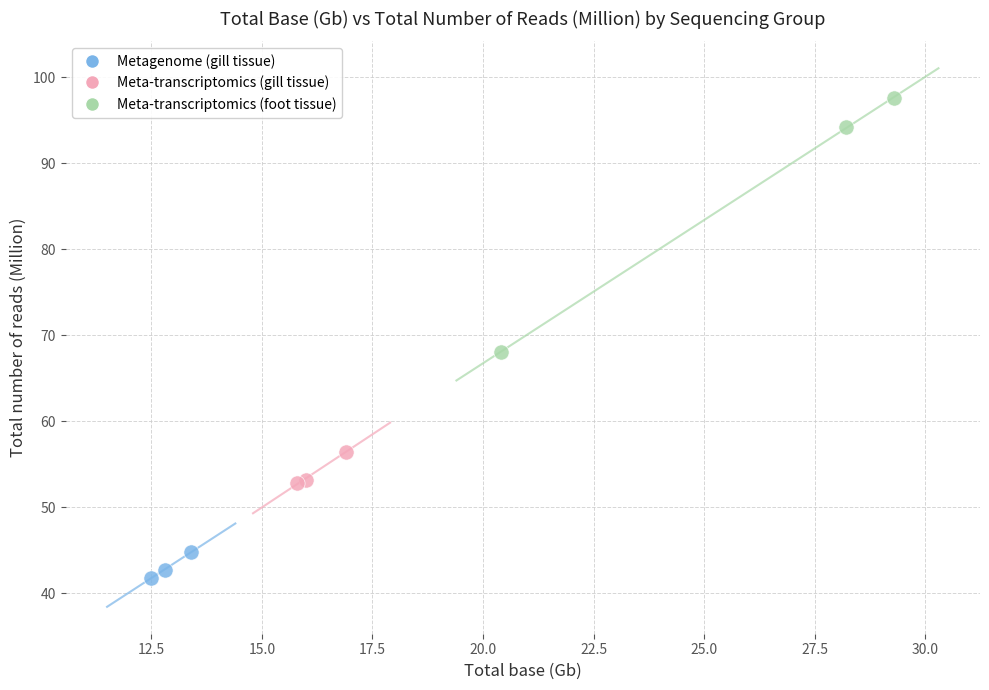

Which series contains the lowest Y value?

Metagenome (gill tissue)